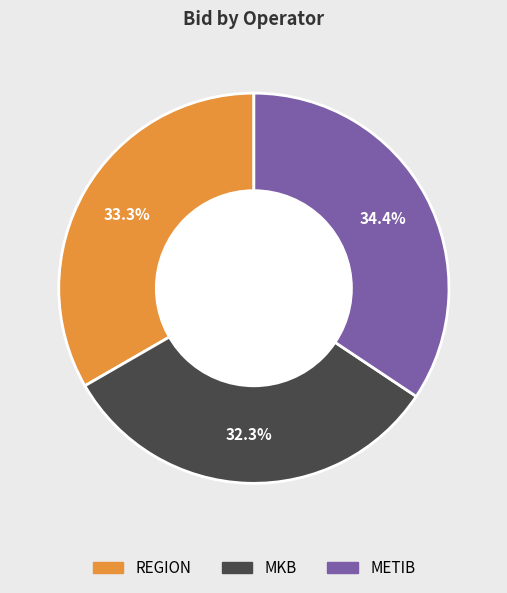

What percentage is NOT represented by MKB?

67.7%